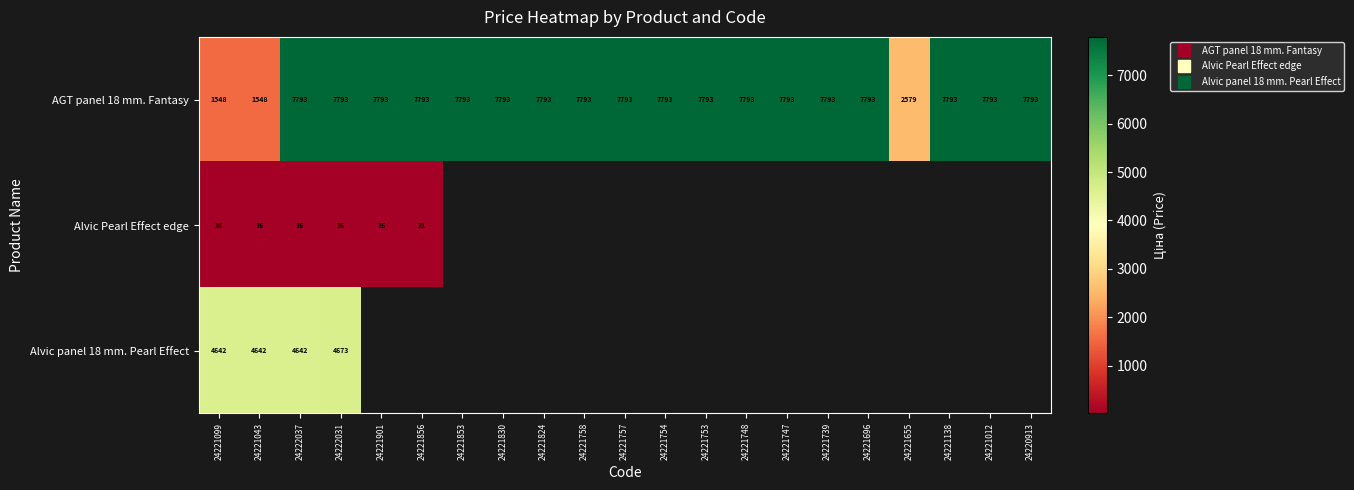

At which category is the sum across all series the highest?

24222031